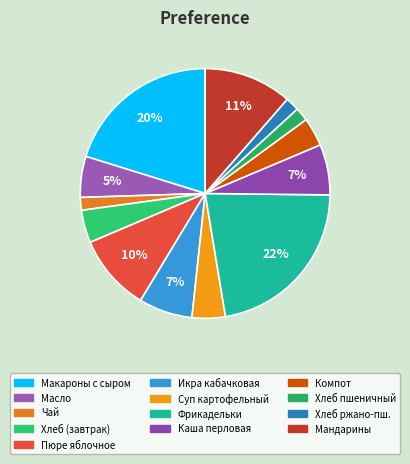

Which slice is the largest?

Фрикадельки из филе курицы в соусе